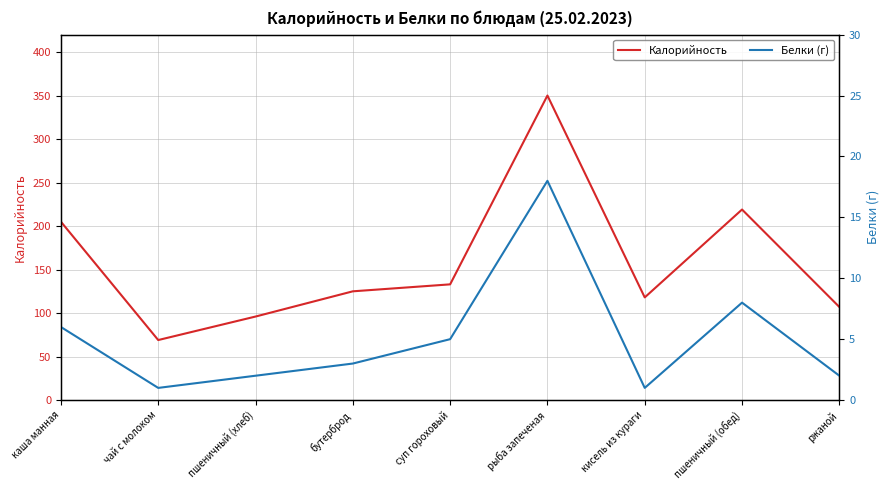

How many lines are shown in the chart?

2